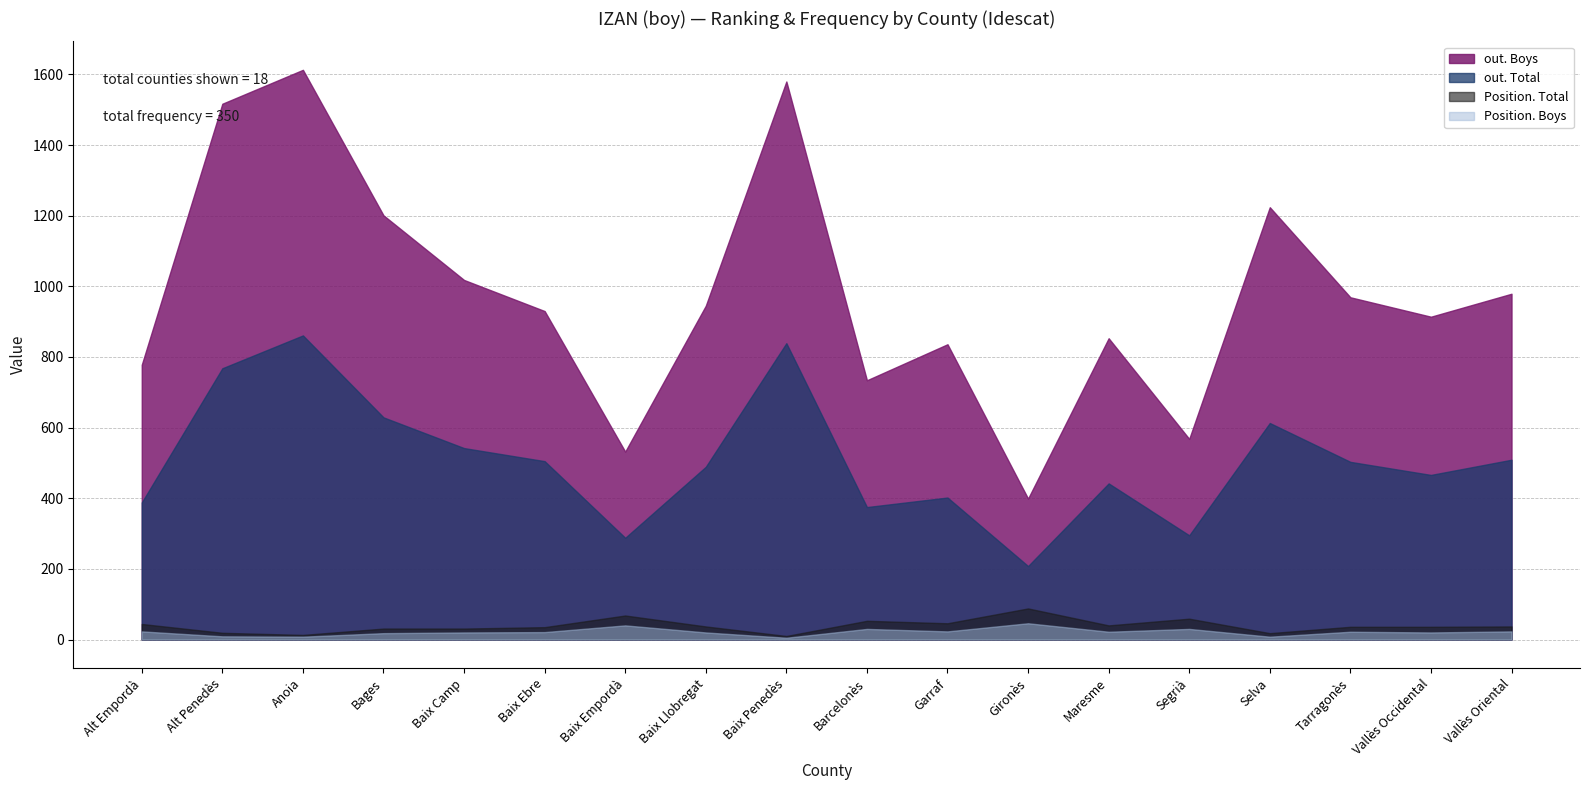

Between Segrià and Tarragonès, which series saw the biggest shift?

out. Boys